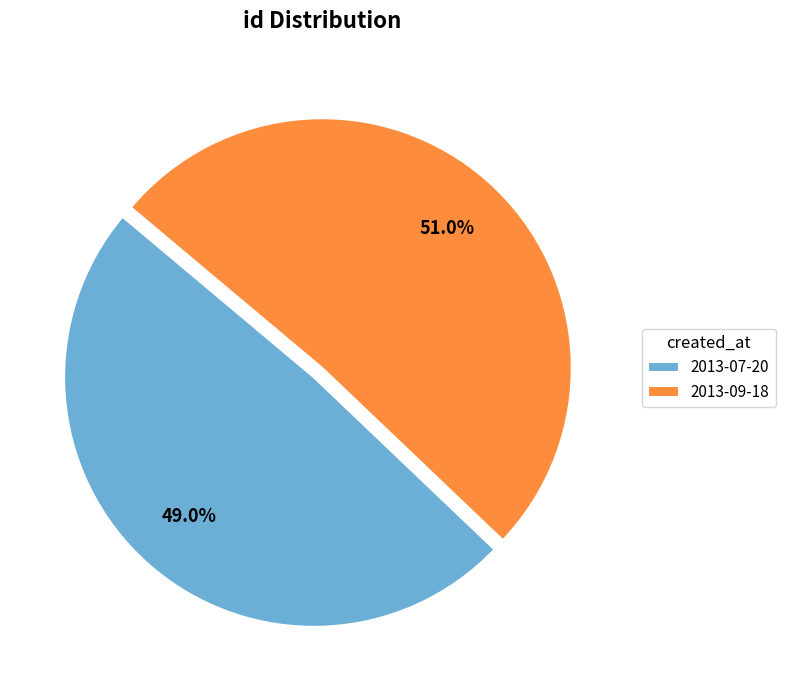

The 2013-07-20 slice represents 49% of the pie. True or false?

True